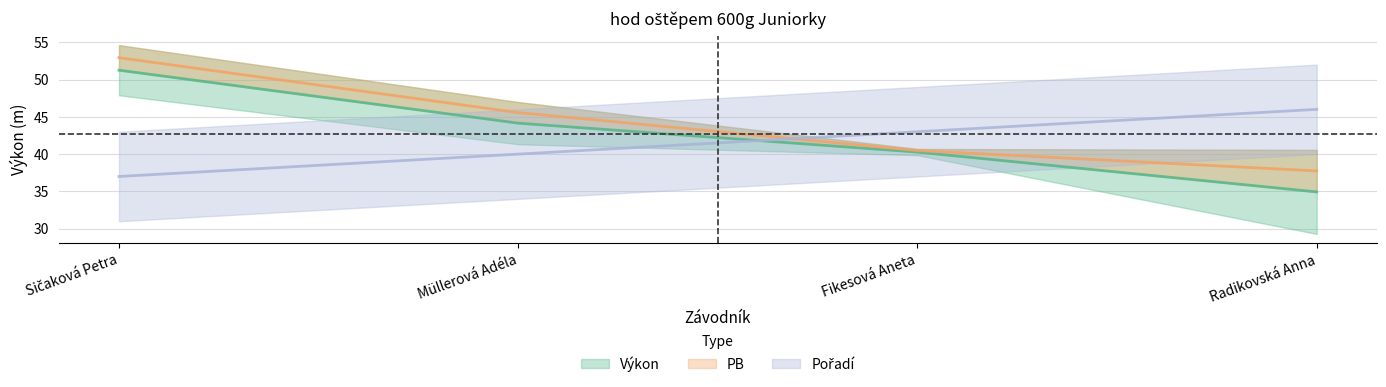

What position from the left is Müllerová Adéla?

2